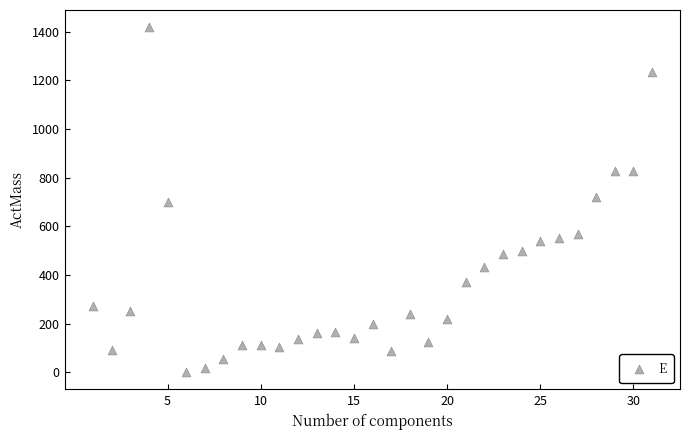

What is the range of X values (max minus min)?

30